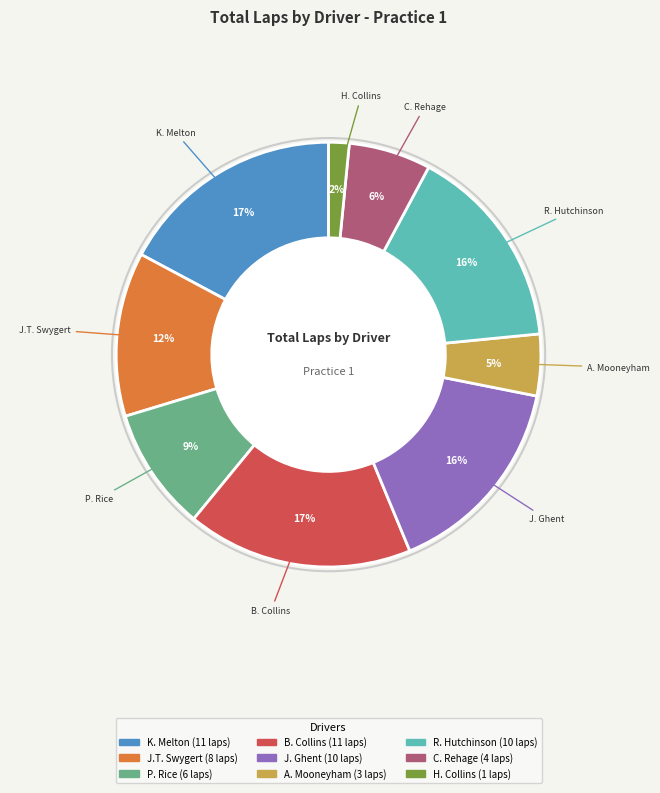

To the nearest percent, what is the average slice percentage?

11%